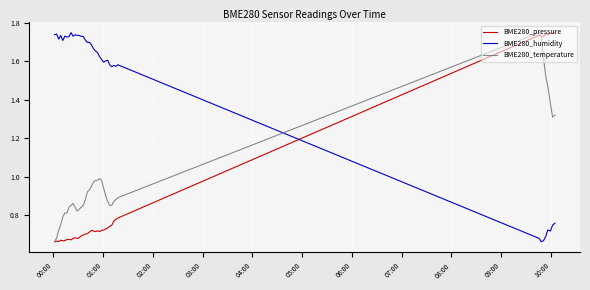

After their last crossing, which series has the higher values: BME280_humidity or BME280_temperature?

BME280_temperature